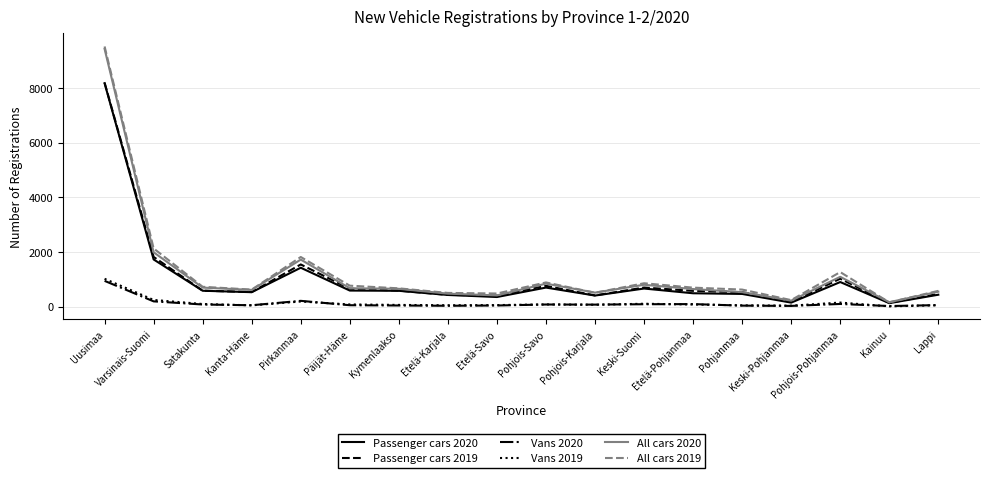

At which category is the sum across all series the highest?

Uusimaa